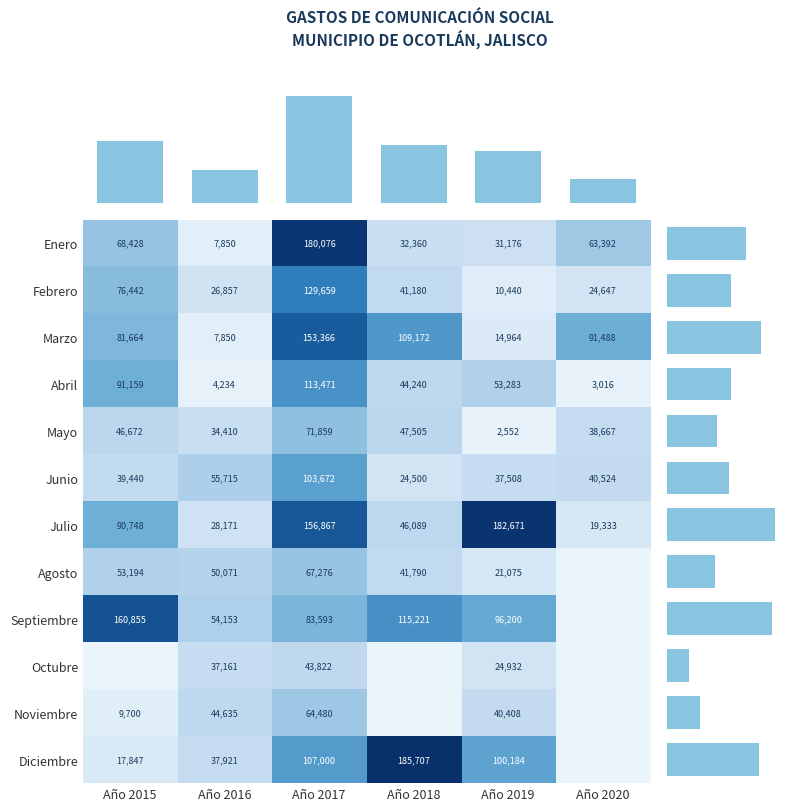

Reading left to right, list all the values displayed in this chart.

Enero: Año 2015=68428.2	Año 2016=7850.5	Año 2017=180076.2	Año 2018=32360.0	Año 2019=31176.0	Año 2020=63391.9
Febrero: Año 2015=76442.4	Año 2016=26857.0	Año 2017=129658.9	Año 2018=41180.0	Año 2019=10440.0	Año 2020=24647.5
Marzo: Año 2015=81664.0	Año 2016=7850.5	Año 2017=153366.2	Año 2018=109172.0	Año 2019=14964.0	Año 2020=91488.0
Abril: Año 2015=91159.0	Año 2016=4234.0	Año 2017=113471.2	Año 2018=44240.0	Año 2019=53282.7	Año 2020=3016.0
Mayo: Año 2015=46672.0	Año 2016=34409.7	Año 2017=71858.8	Año 2018=47504.8	Año 2019=2552.0	Año 2020=38666.7
Junio: Año 2015=39440.0	Año 2016=55715.4	Año 2017=103672.4	Año 2018=24500.0	Año 2019=37508.0	Año 2020=40524.0
Julio: Año 2015=90748.0	Año 2016=28170.8	Año 2017=156866.7	Año 2018=46088.8	Año 2019=182670.7	Año 2020=19333.3
Agosto: Año 2015=53194.0	Año 2016=50071.4	Año 2017=67276.0	Año 2018=41789.8	Año 2019=21074.7	Año 2020=0.0
Septiembre: Año 2015=160855.4	Año 2016=54152.8	Año 2017=83593.0	Año 2018=115220.8	Año 2019=96200.0	Año 2020=0.0
Octubre: Año 2015=0.0	Año 2016=37160.6	Año 2017=43822.0	Año 2018=0.0	Año 2019=24932.0	Año 2020=0.0
Noviembre: Año 2015=9700.0	Año 2016=44634.8	Año 2017=64479.8	Año 2018=0.0	Año 2019=40408.0	Año 2020=0.0
Diciembre: Año 2015=17846.6	Año 2016=37920.8	Año 2017=107000.0	Año 2018=185707.1	Año 2019=100184.0	Año 2020=0.0